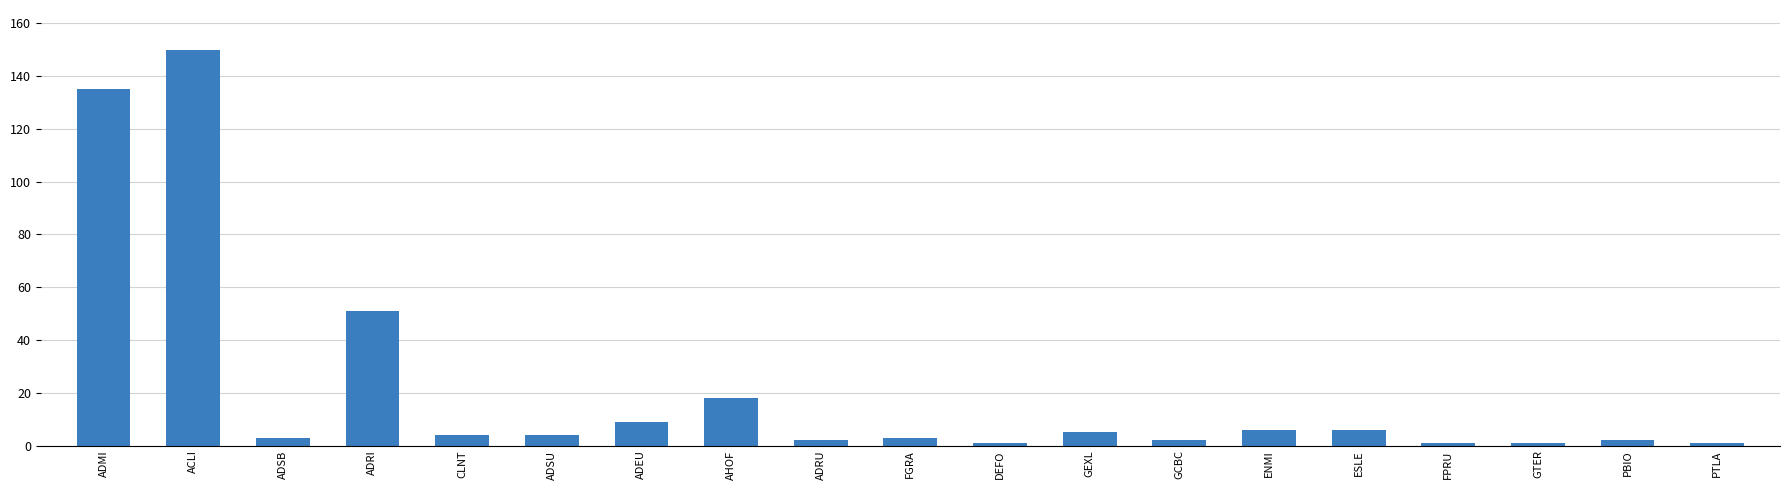

How many bars are there in total?

19